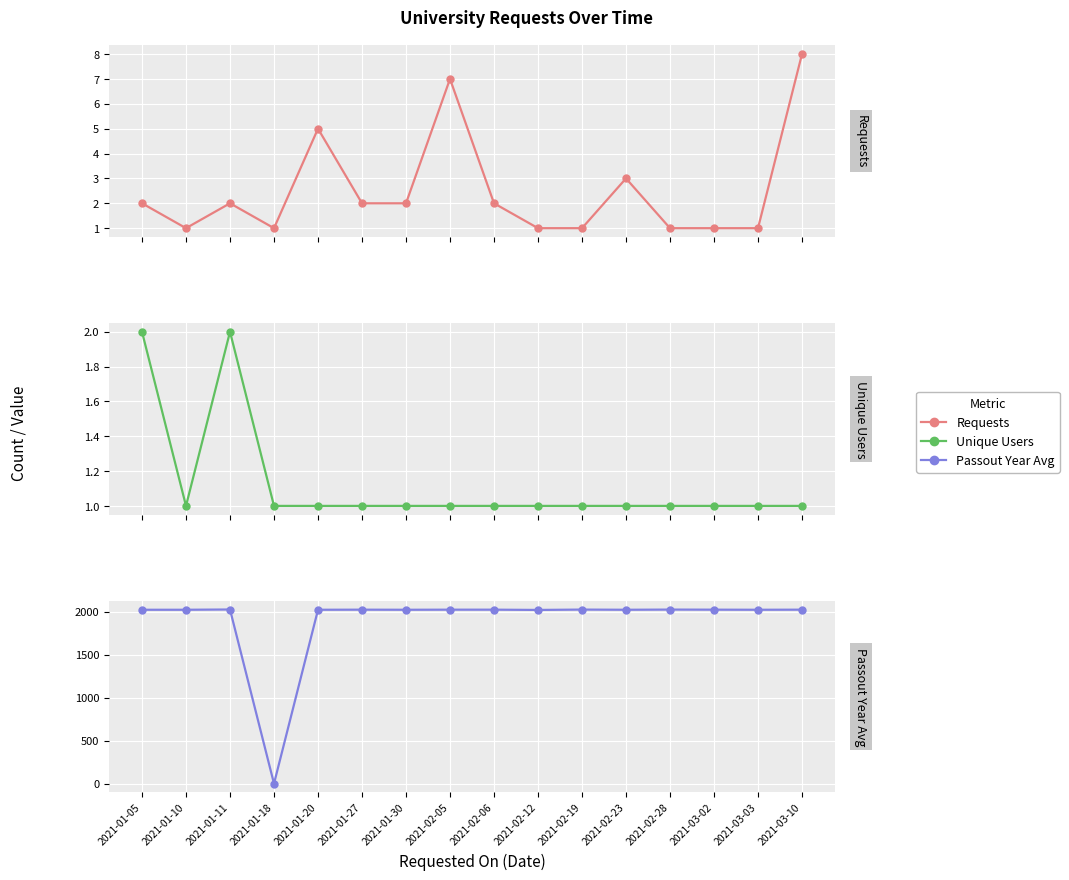

What is the sum of all Requests values?

40